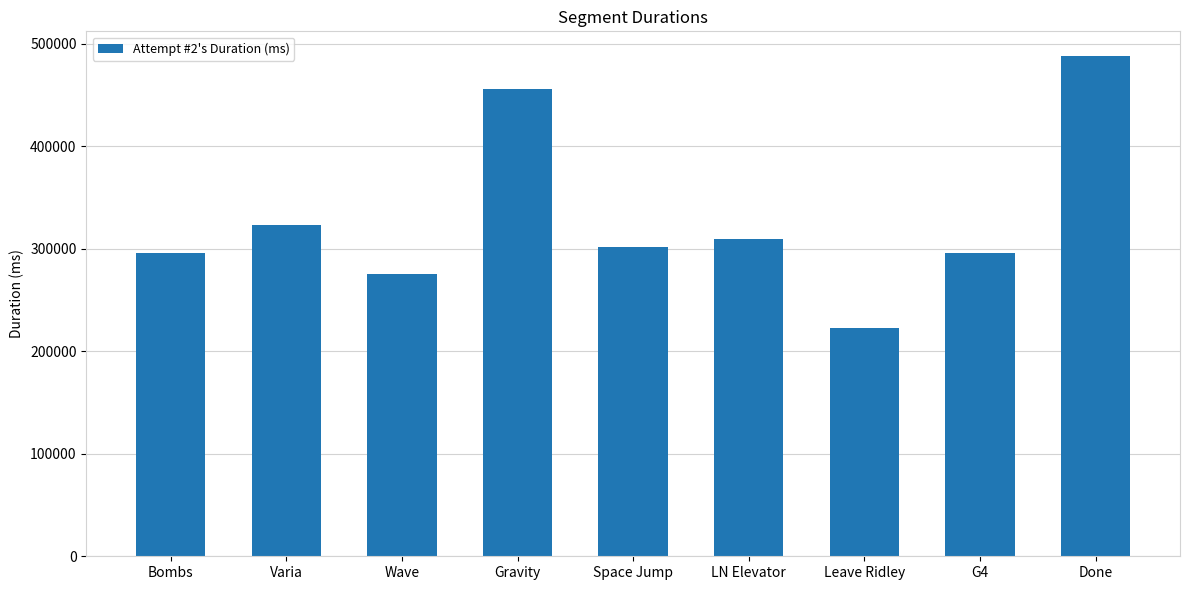

What is the sum of all values?

2967807